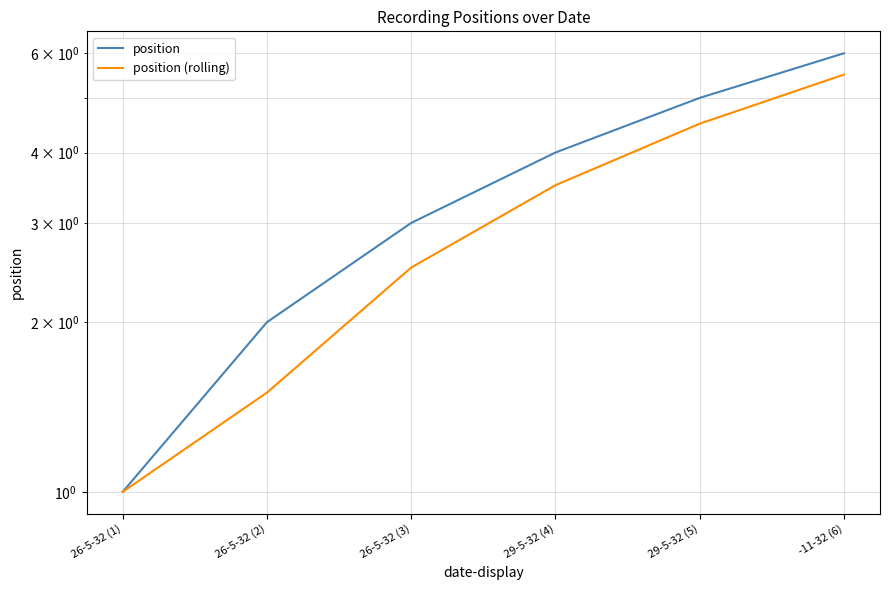

The value of position (rolling) at 26-5-32 (1) is 1.0. True or false?

True